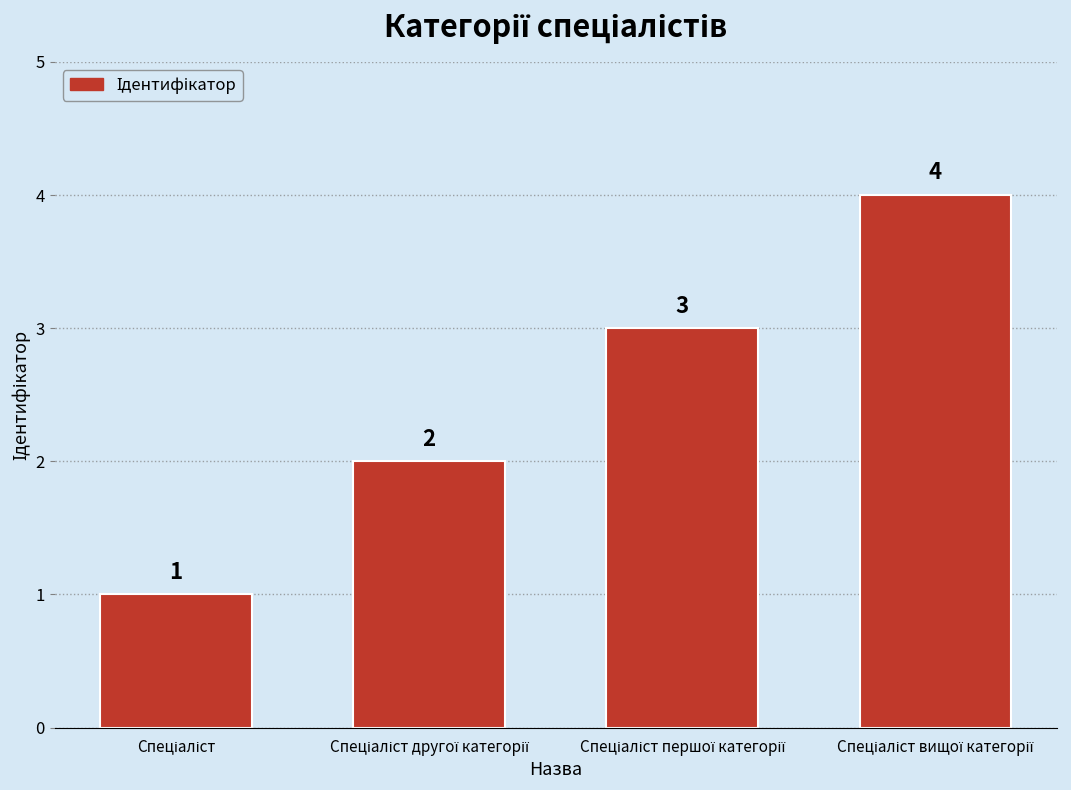

What is the maximum value shown in the chart?

4